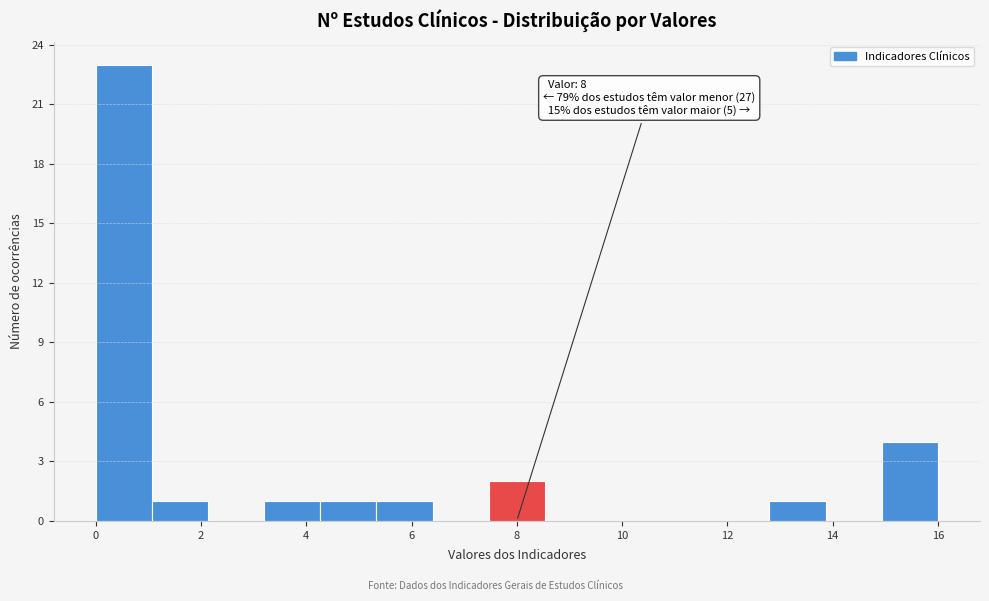

Which range on the x-axis has the tallest bar?

0.0 to 1.0